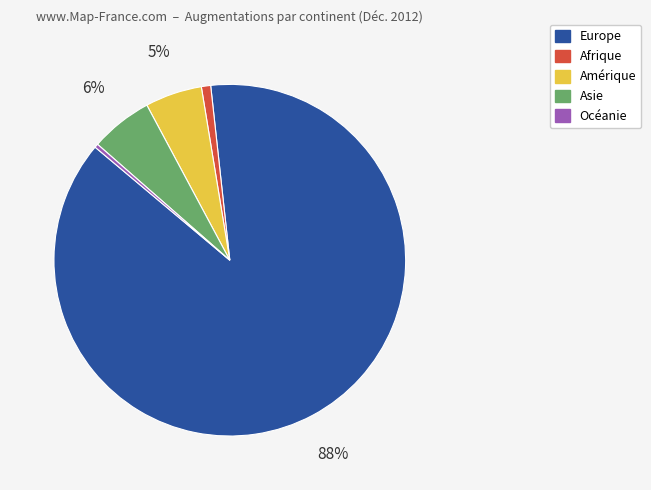

Combined, do Amérique and Europe account for over 50%?

Yes